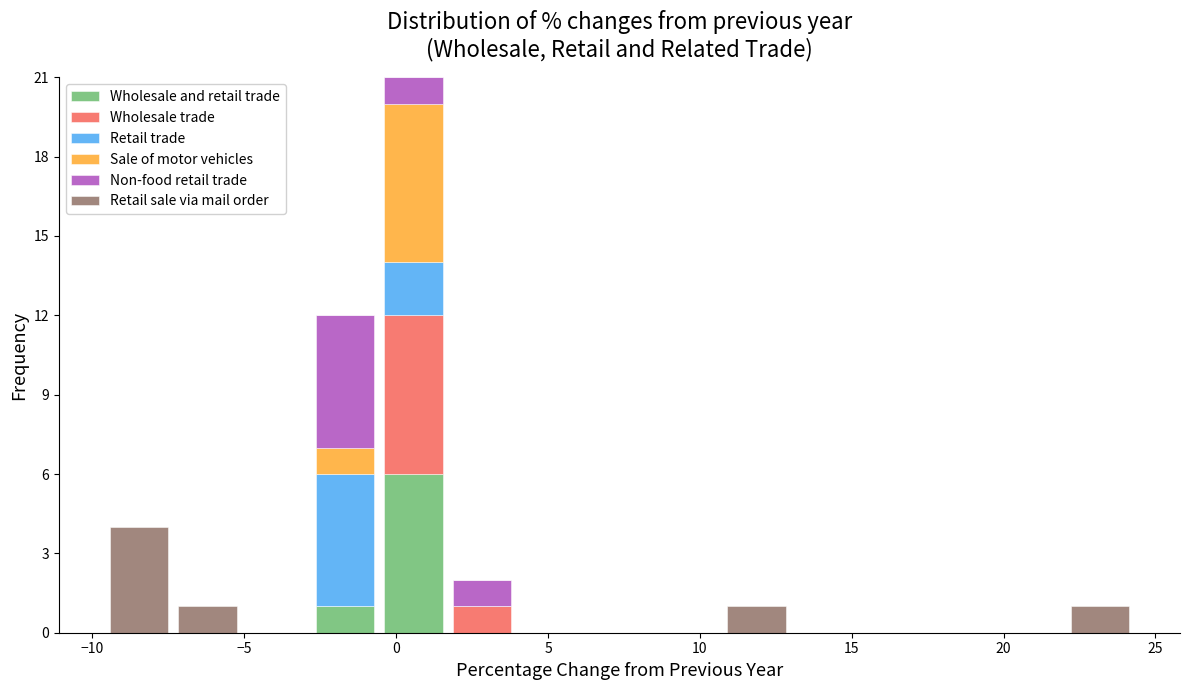

Reading left to right, list every stacked bar in this chart as the range it spans on the x-axis followed by its total height. Neither the bar edges nor the heights are printed on the chart, so give them approximately, as read against the axes.

-9.5 to -7.5: 4
-7.5 to -5.0: 1
-5.0 to -3.0: 0
-3.0 to -0.5: 12
-0.5 to 1.5: 21
1.5 to 4.0: 2
4.0 to 6.0: 0
6.0 to 8.5: 0
8.5 to 10.5: 0
10.5 to 13.0: 1
13.0 to 15.5: 0
15.5 to 17.5: 0
17.5 to 20.0: 0
20.0 to 22.0: 0
22.0 to 24.5: 1